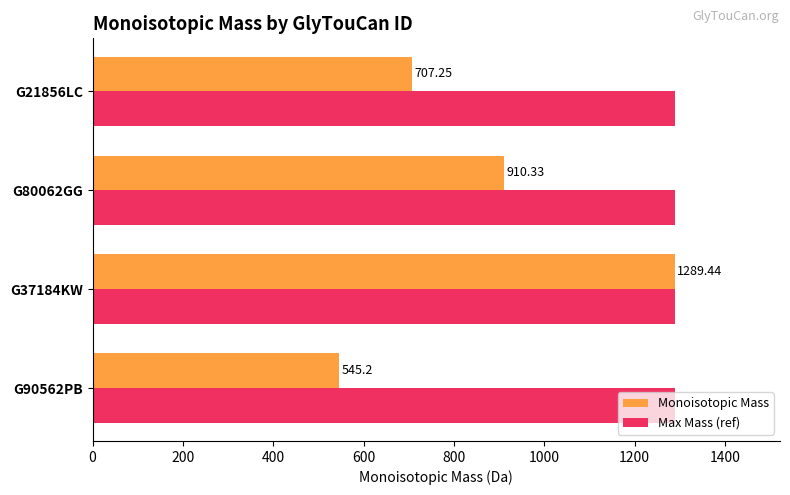

Rank the series at G90562PB from highest to lowest value.

Max Mass (ref), Monoisotopic Mass